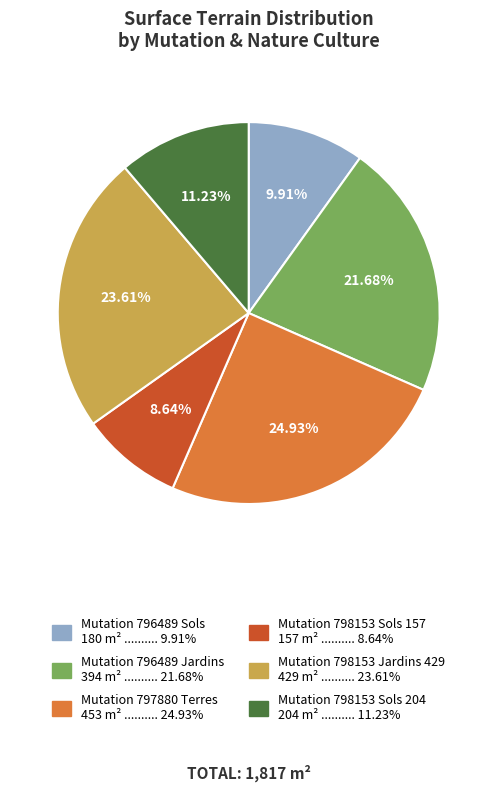

How many segments does this pie chart have?

6